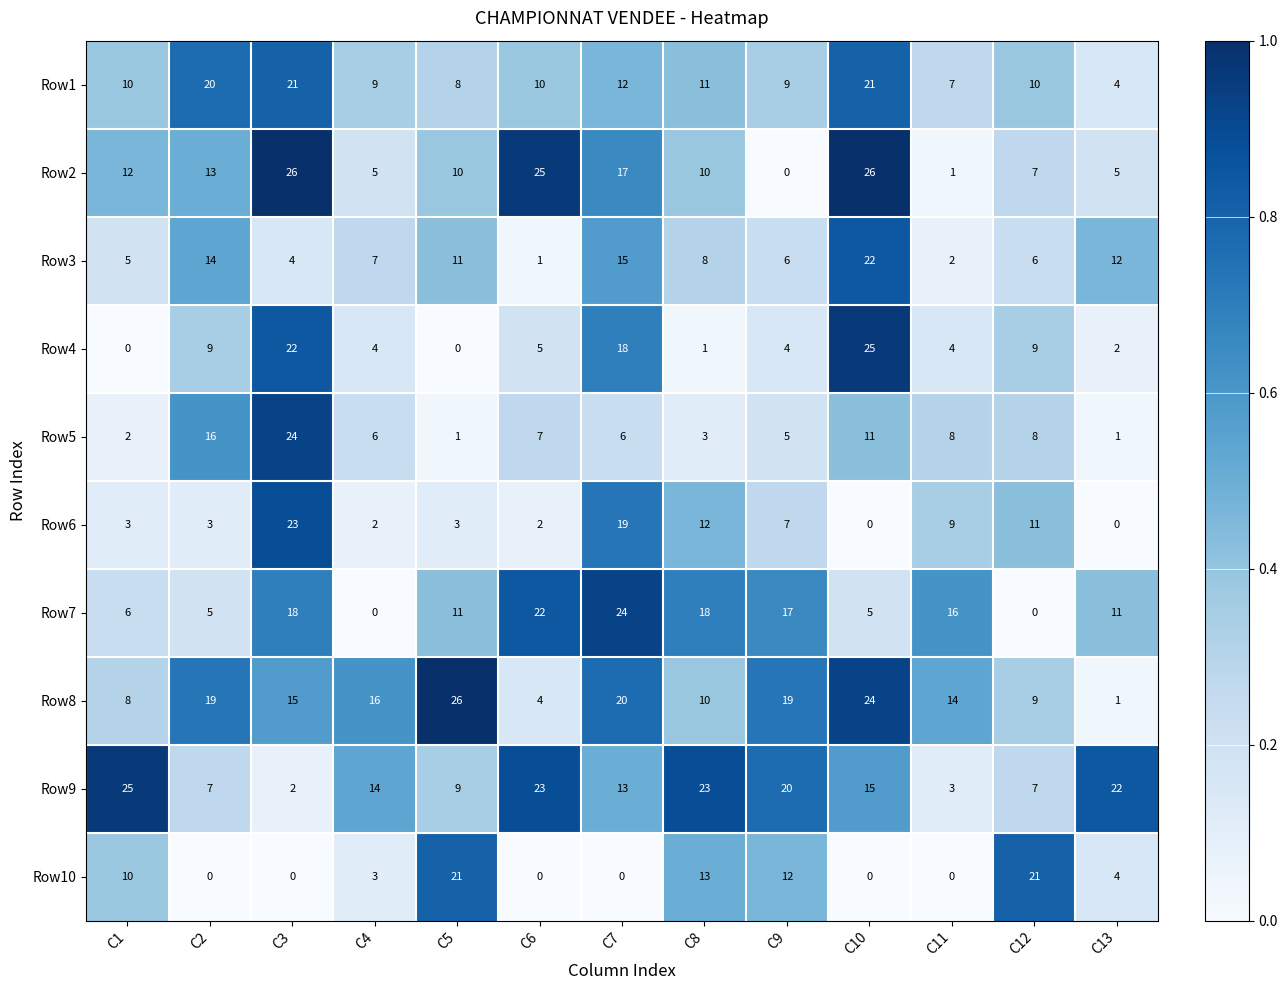

How many categories are shown in the chart?

13